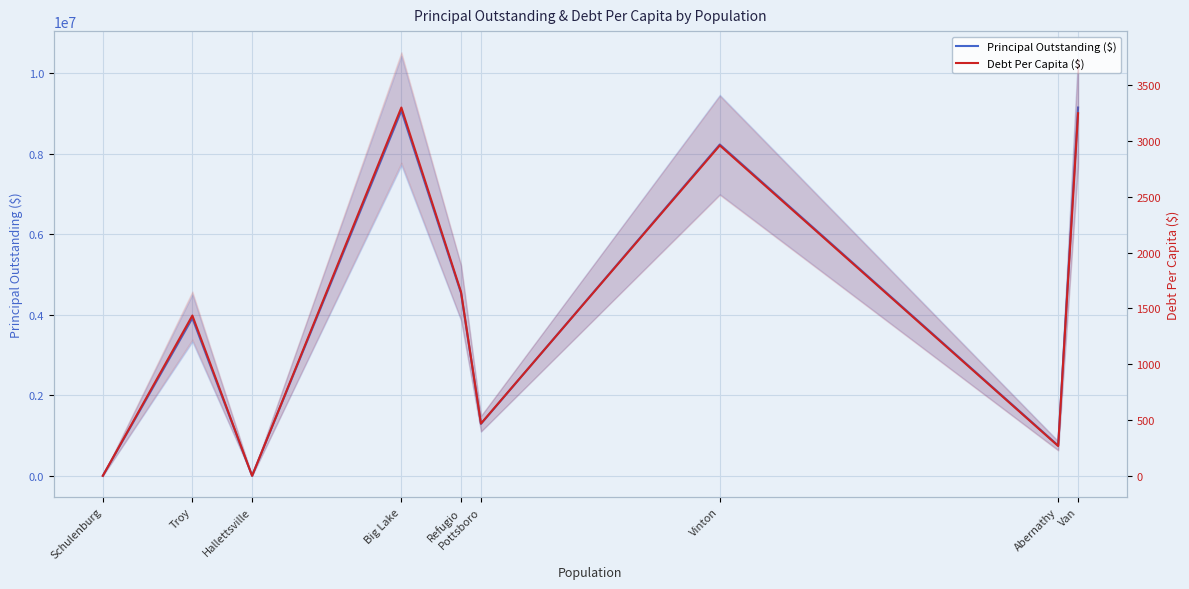

How many lines are shown in the chart?

2